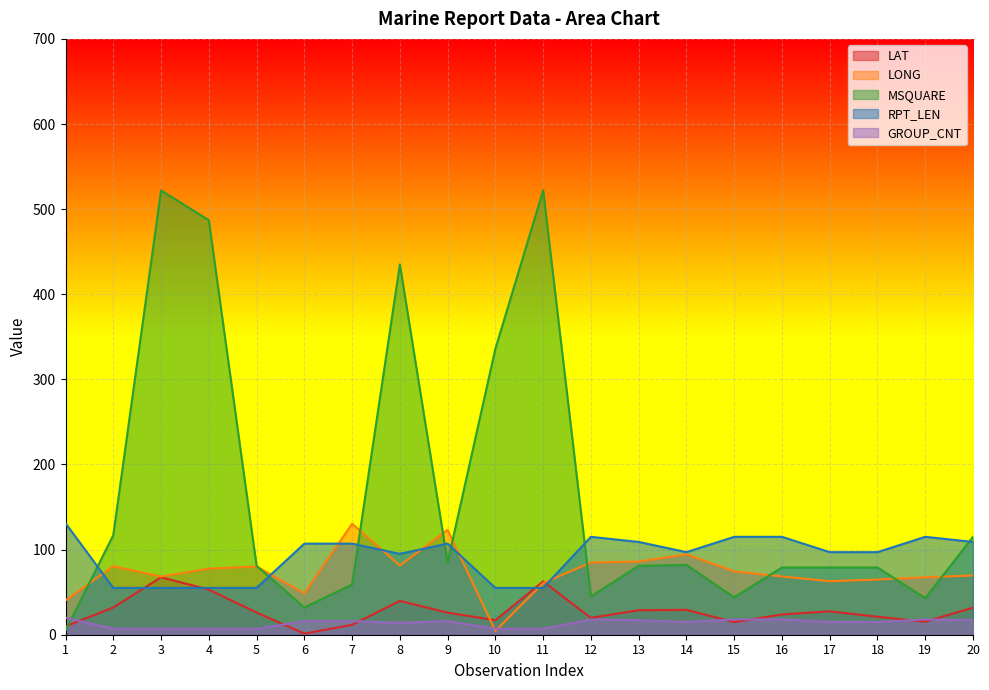

Count the number of data series in this chart.

5